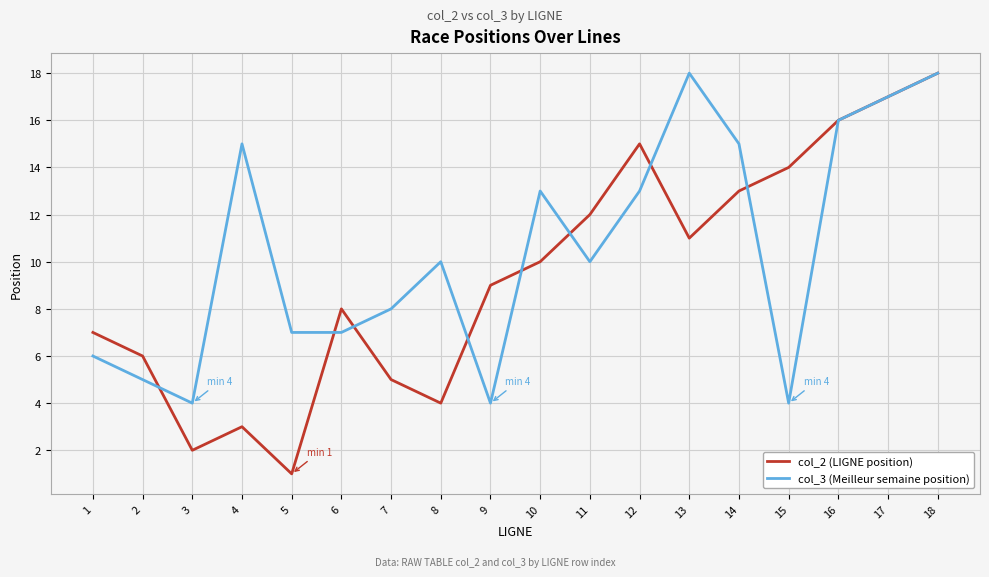

The col_3 (Meilleur semaine position) series shows 7 at 14. True or false?

False